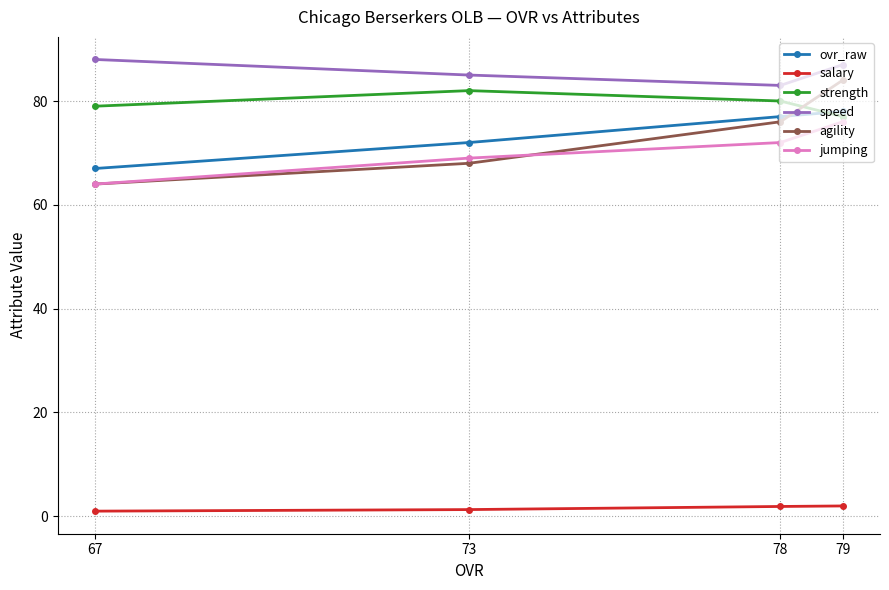

How many distinct data groups are displayed?

6